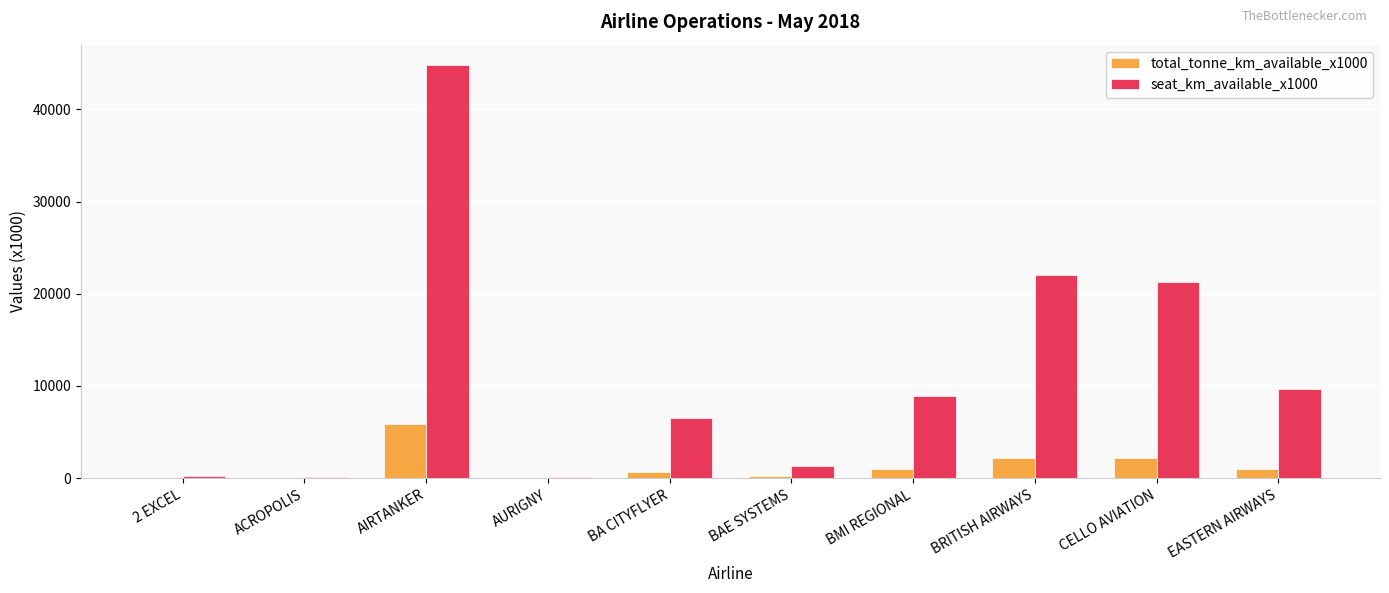

How many distinct data groups are displayed?

2